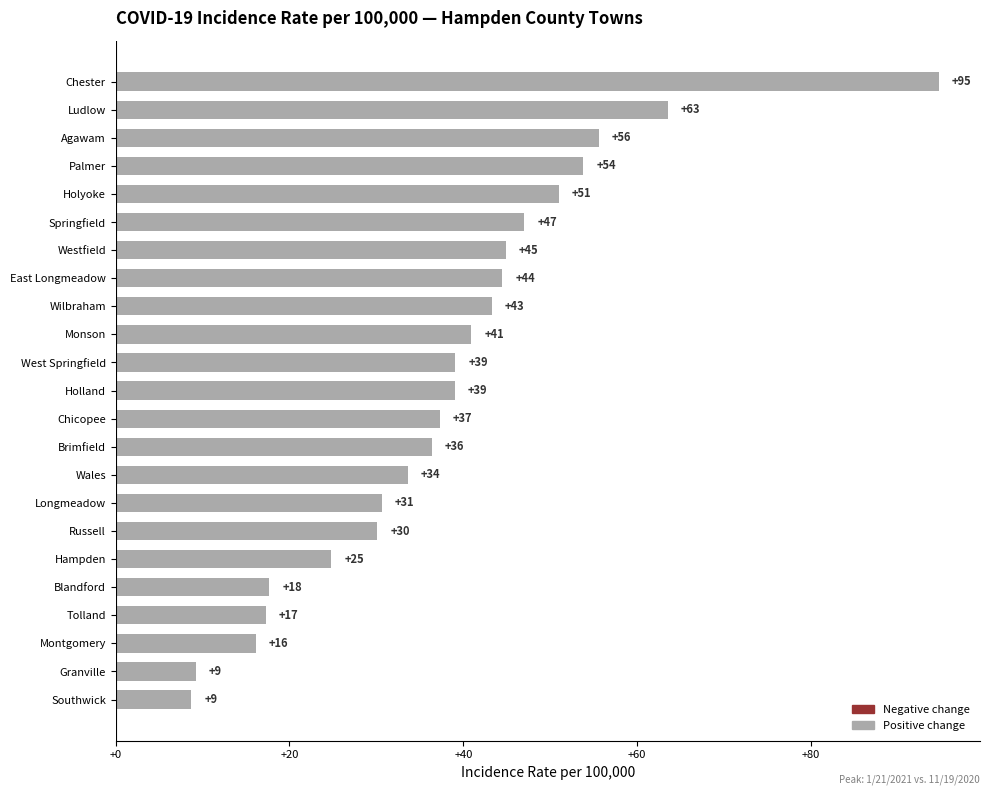

Does the chart contain any negative values?

No